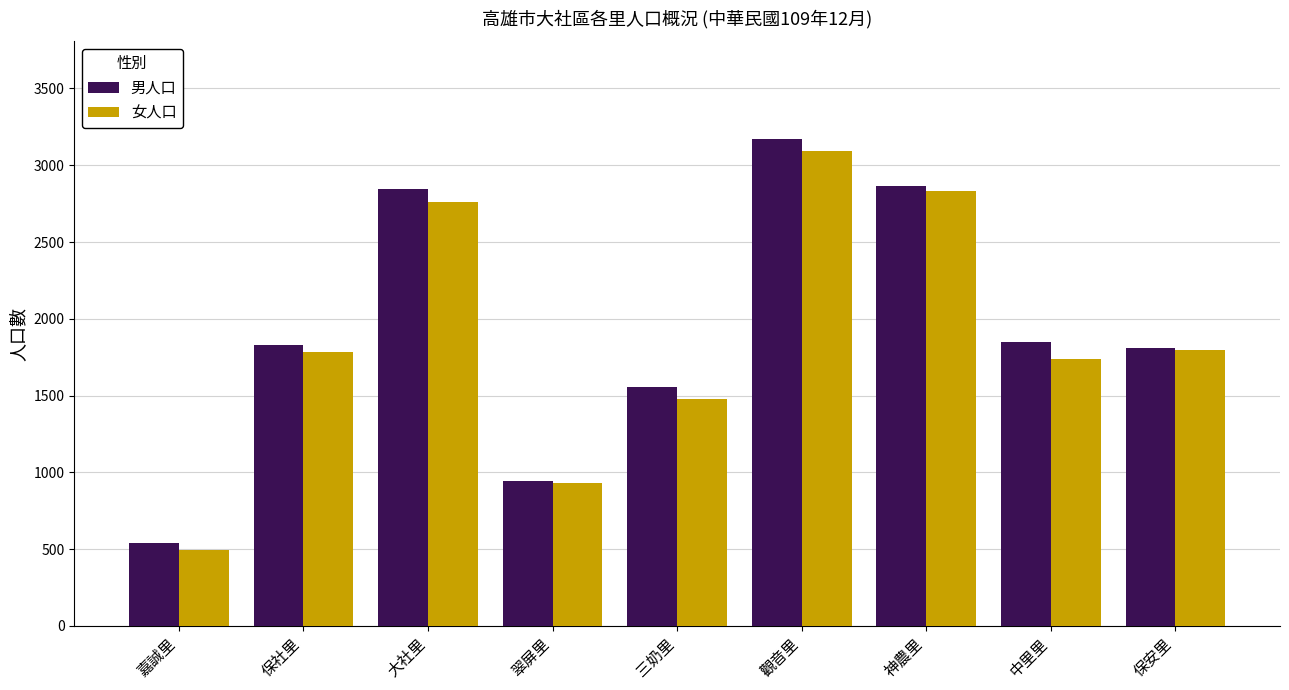

The 女人口 series shows 772 at 嘉誠里. True or false?

False